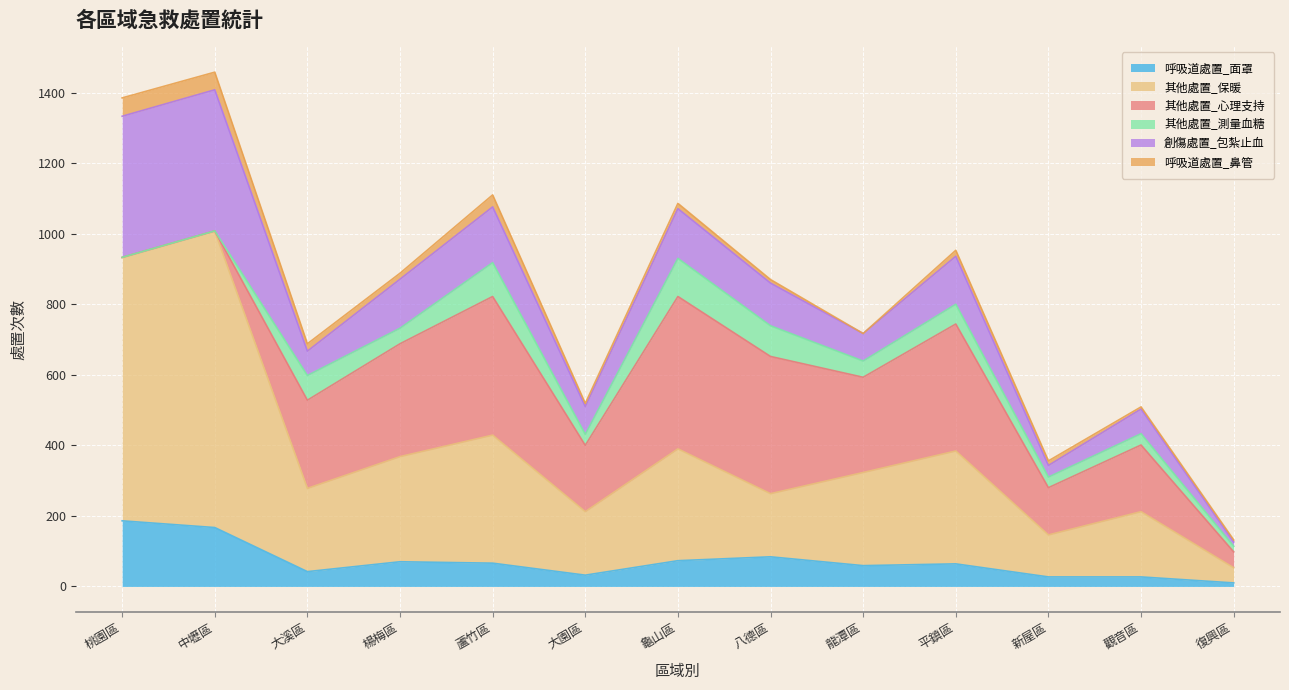

Which series has the widest spread of values?

其他處置_保暖